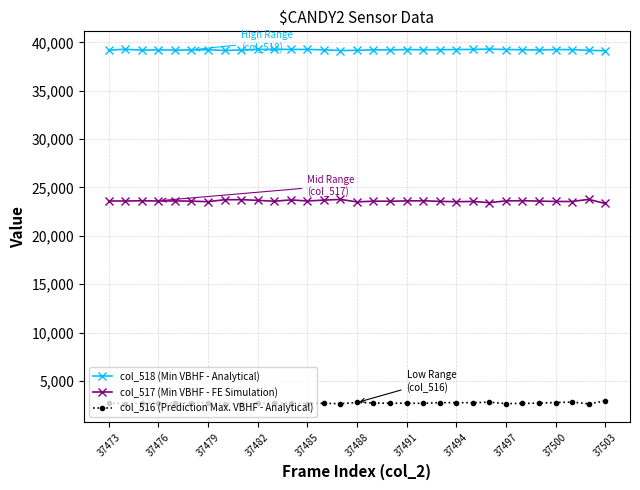

True or false: col_516 (Prediction Max. VBHF - Analytical) and col_518 (Min VBHF - Analytical) cross at least once.

False